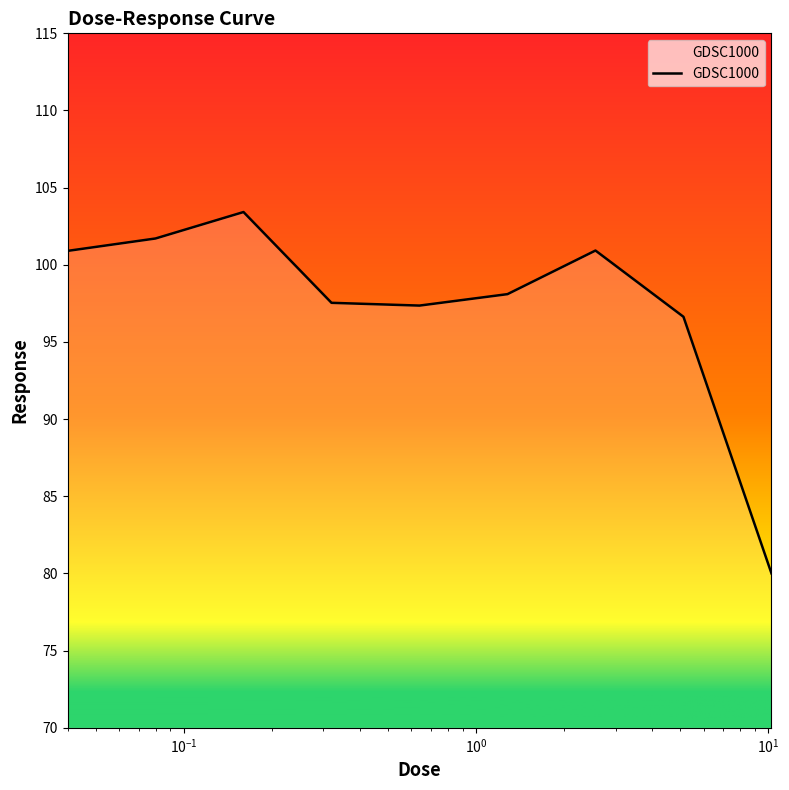

What is the minimum value shown in the chart?

80.0